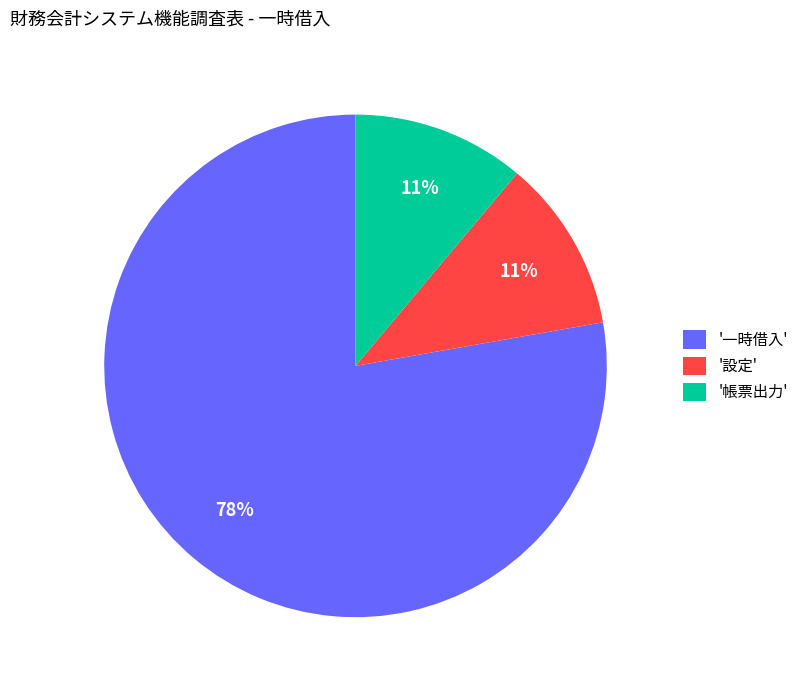

To the nearest percent, what percentage of the pie is '設定'?

11%